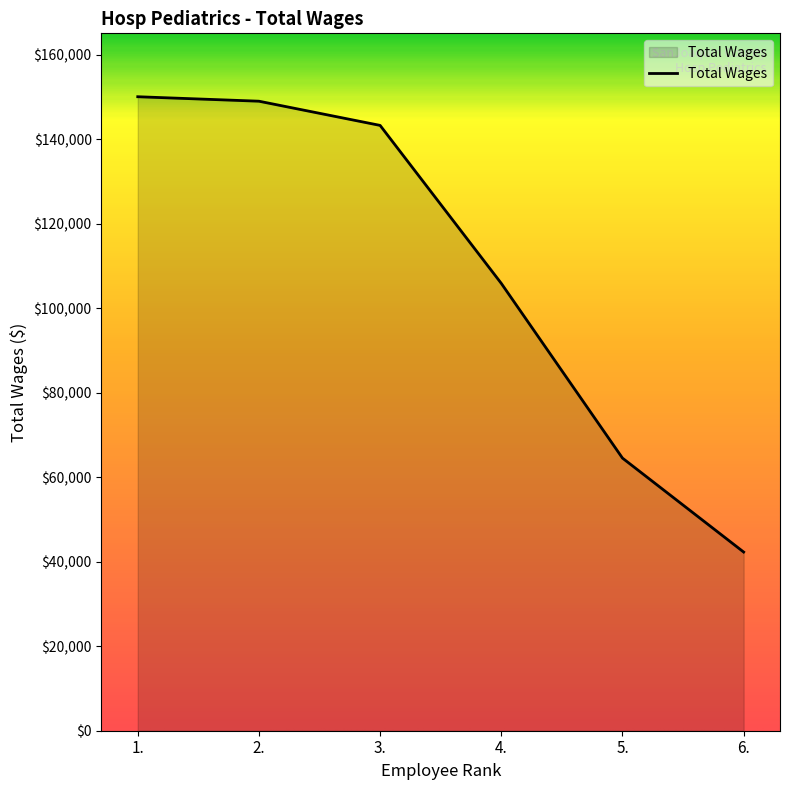

How many lines are shown in the chart?

1